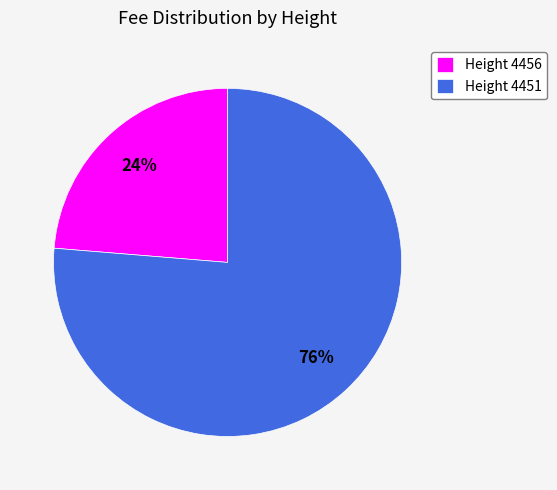

To the nearest percent, what percentage of the pie is Height 4451?

76%